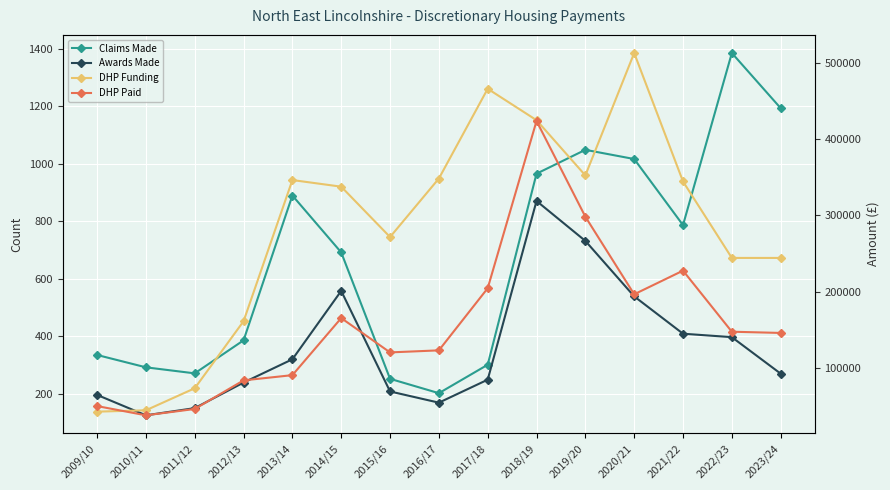

What are all the series names shown in the legend?

Claims Made, Awards Made, DHP Funding, DHP Paid